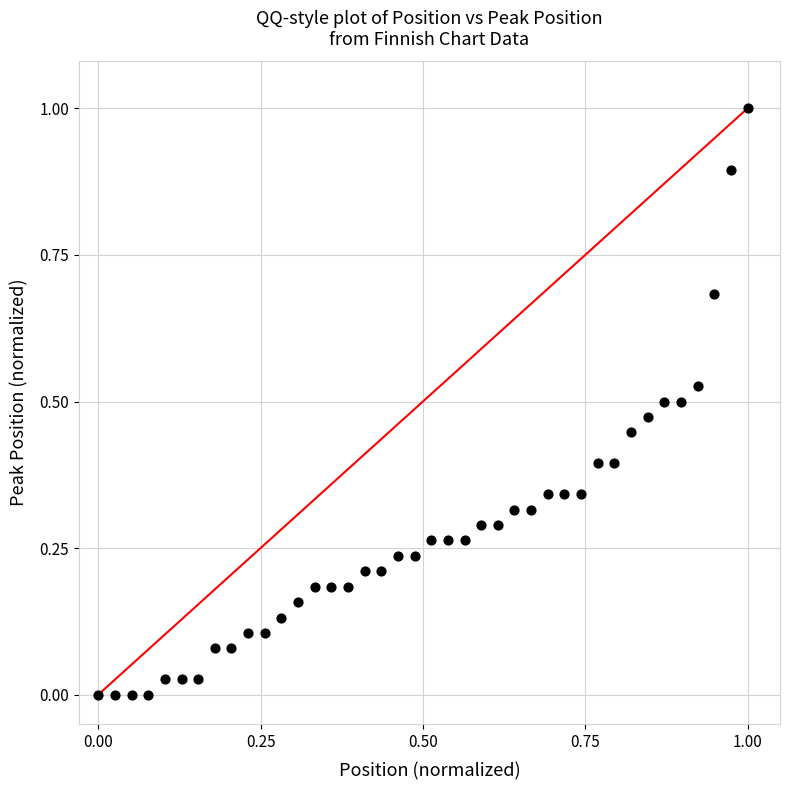

What is the range of X values (max minus min)?

1.0